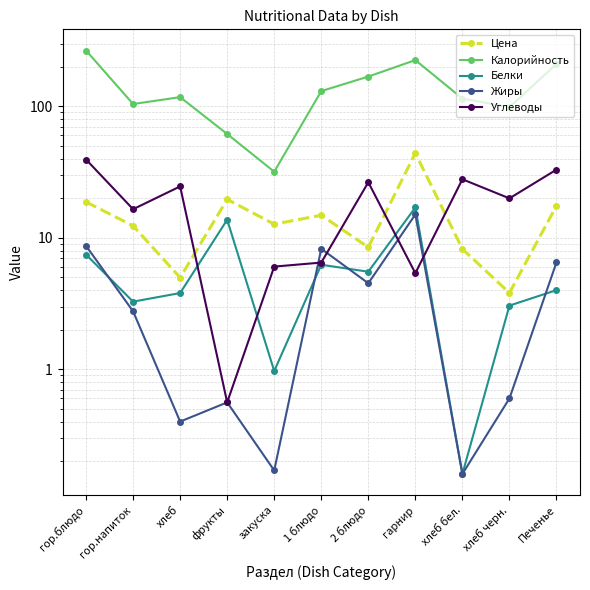

Which category has the lowest value across all series?

хлеб бел.